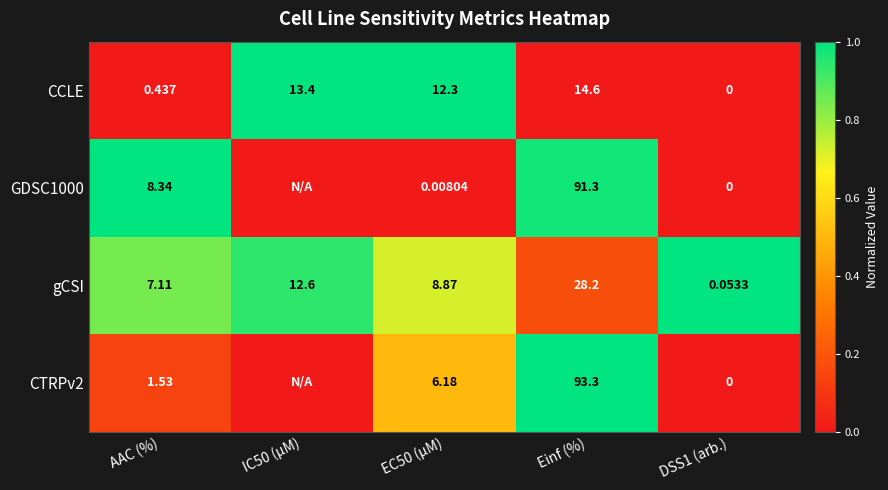

Which category has the highest value in the gCSI series?

Einf (%)